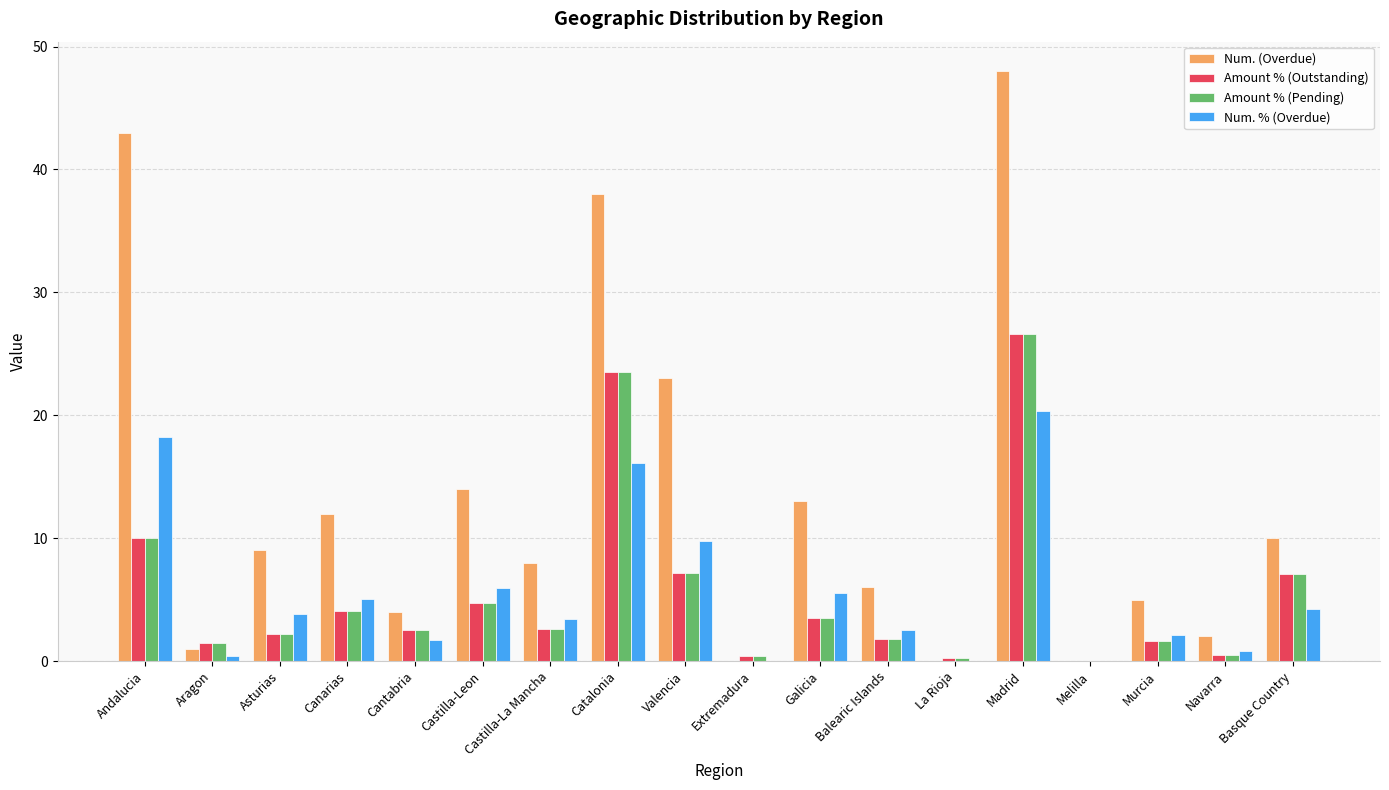

At which label is Amount % (Pending) closest to 13?

Andalucia